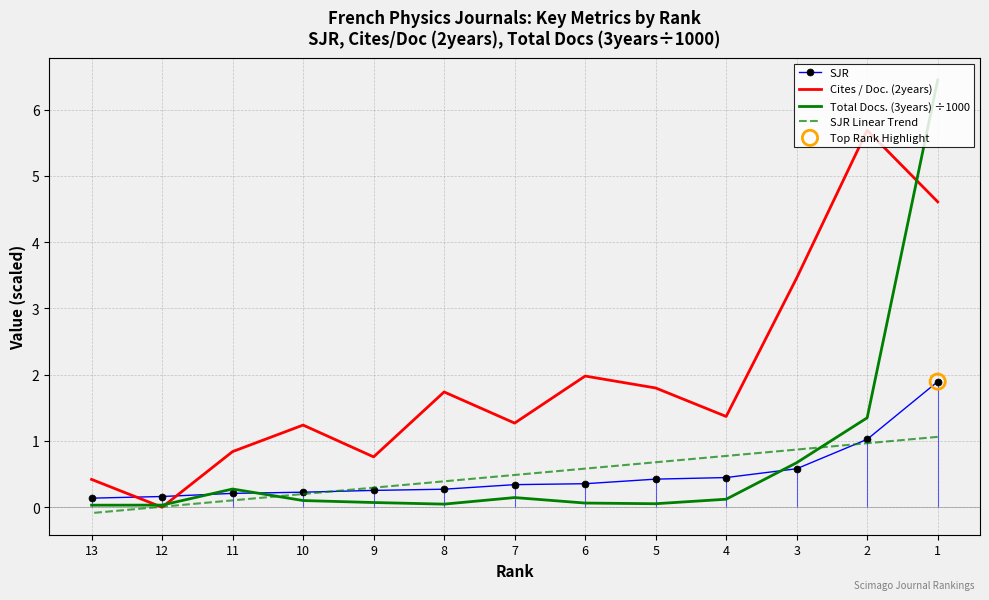

Which series contains the lowest Y value?

Cites / Doc. (2years)